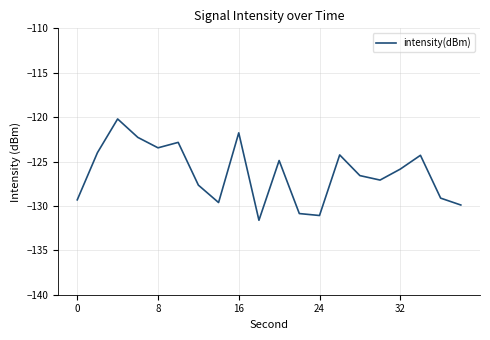

What is the maximum value shown in the chart?

-120.2